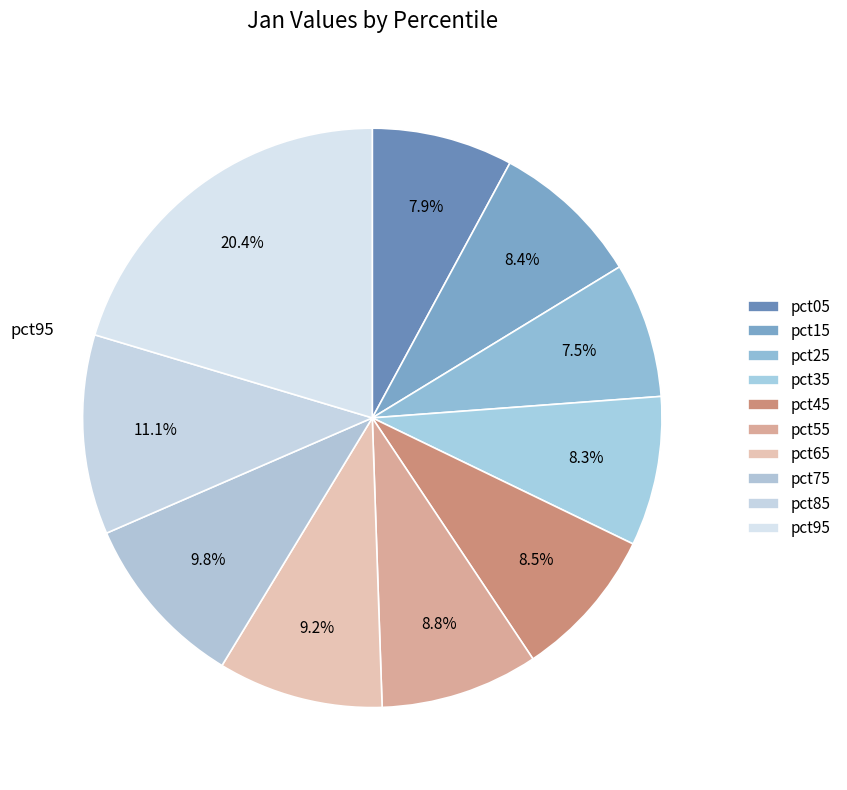

To the nearest percent, what is the combined percentage of pct95 and pct35?

29%